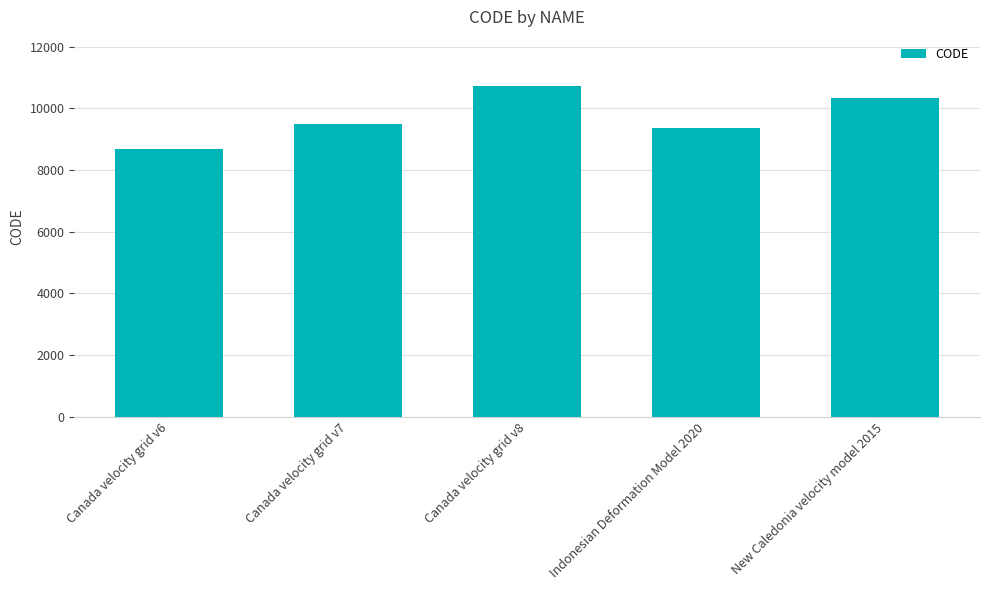

Where is the data nearest to the value 9691?

Canada velocity grid v7